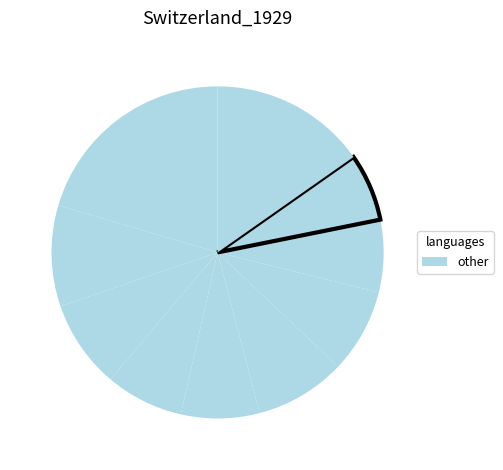

Is there any slice that represents more than half of the pie?

No